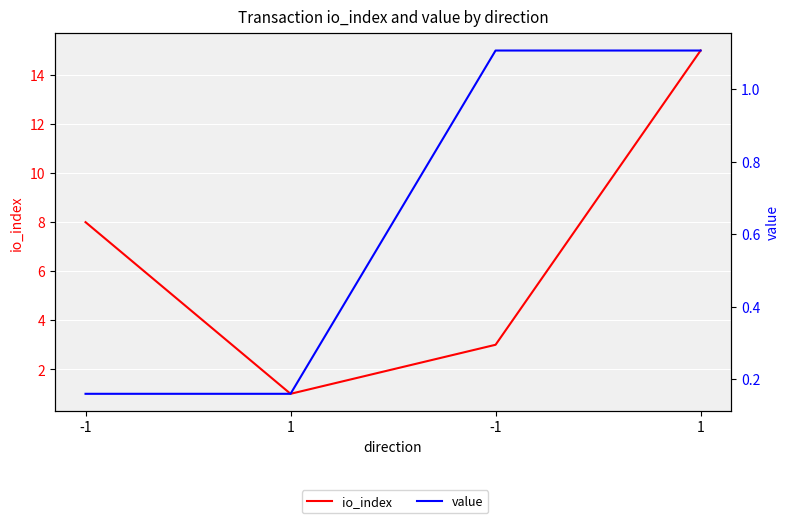

Where is the first local minimum for io_index?

1